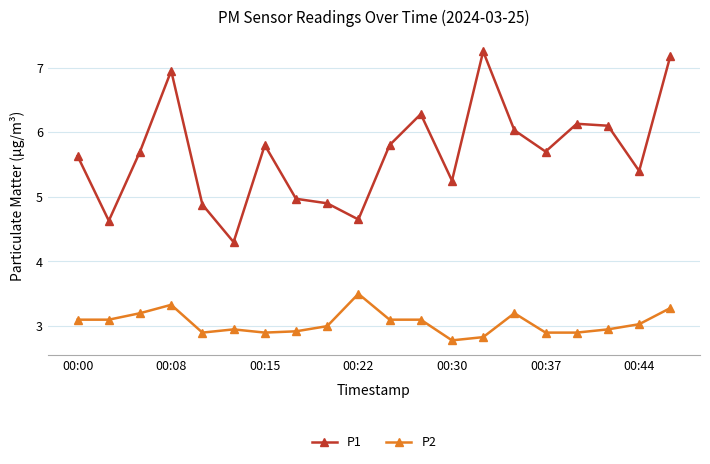

What is the sum of all P2 values?

61.0